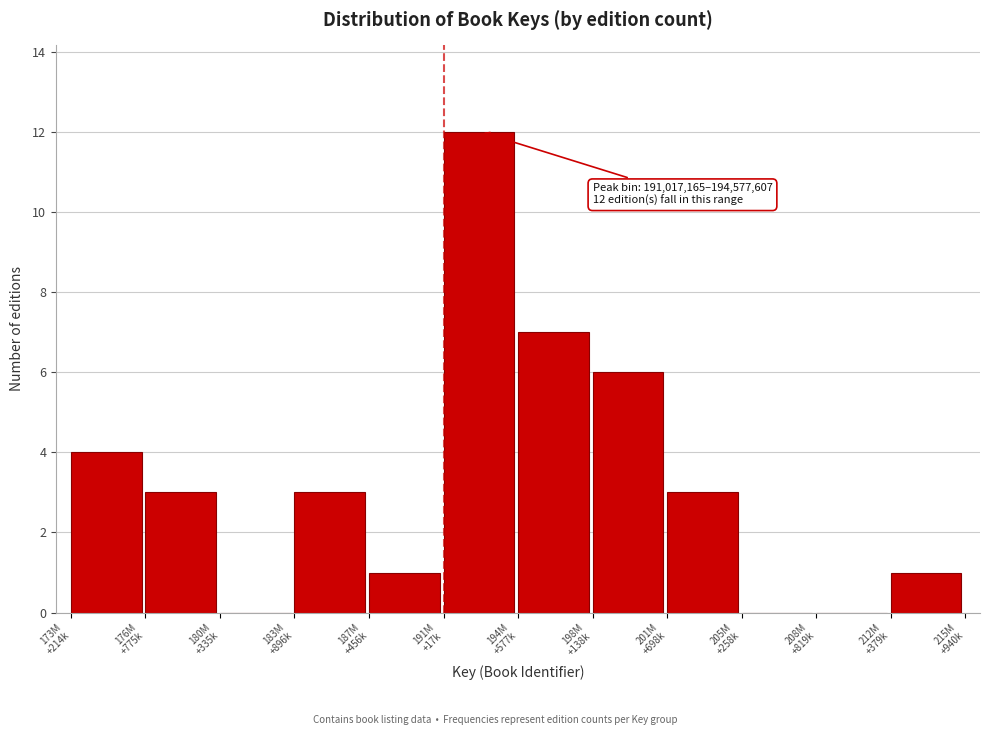

What is the maximum value shown in the chart?

12